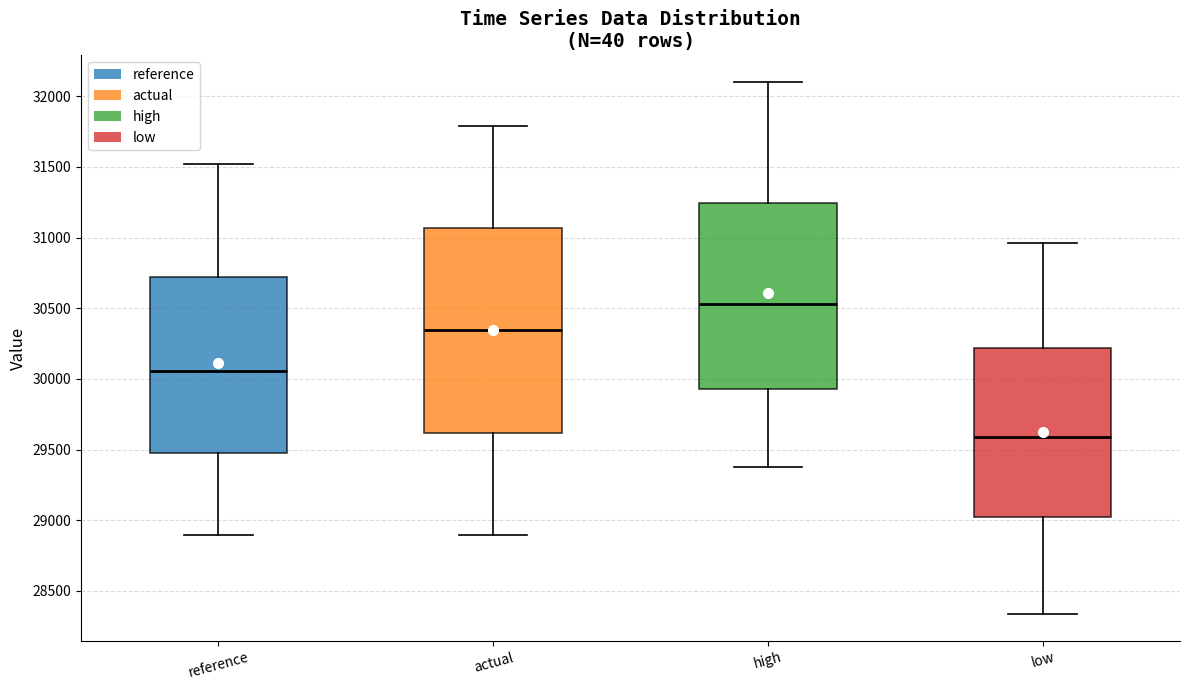

Where does the upper whisker of the box for reference end on the y-axis? The values are not printed on the chart, so give them approximately, as read against the axis.

31500